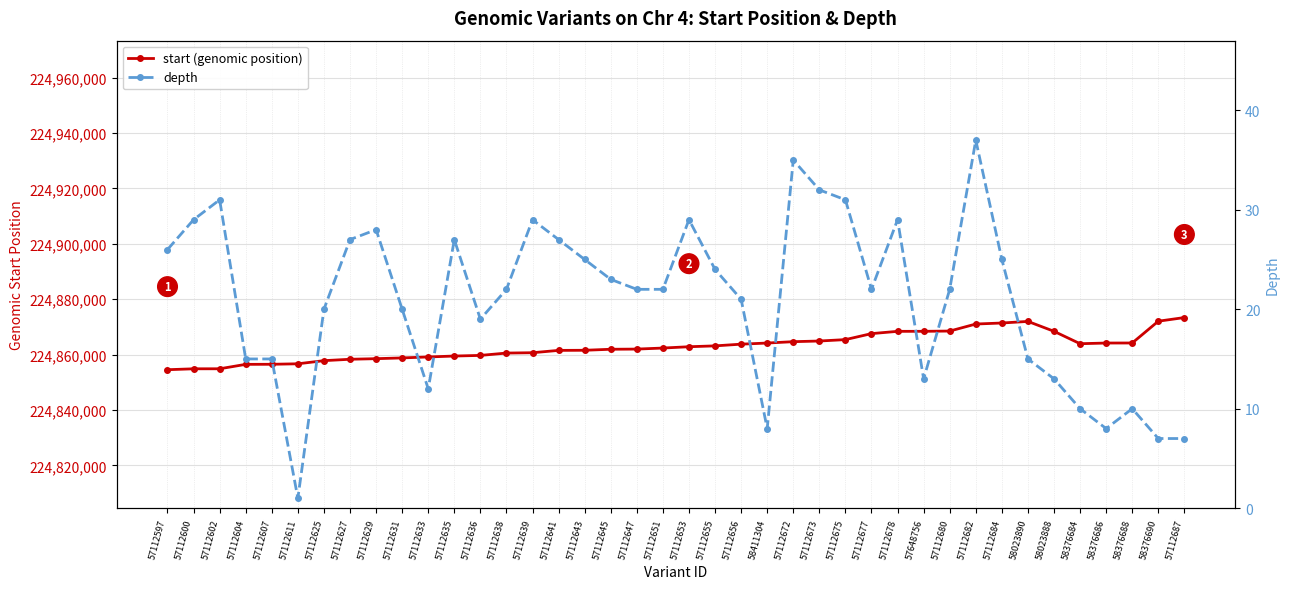

How many values in the start (genomic position) series exceed 224862844?

19